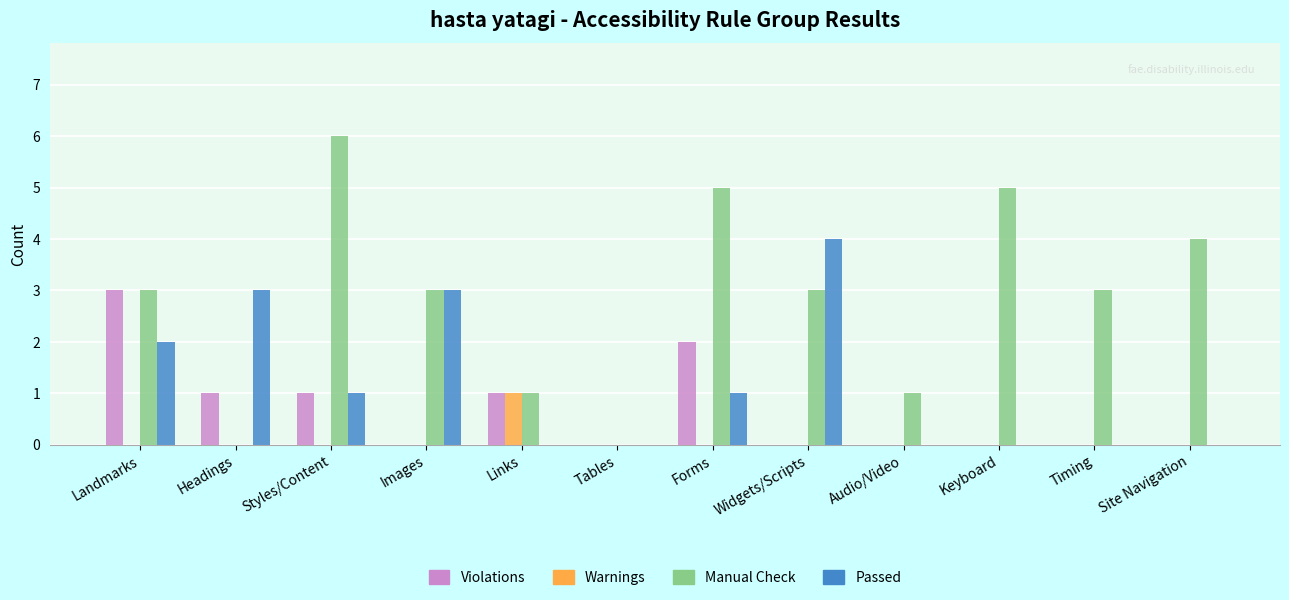

Between Landmarks and Timing, which series saw the biggest shift?

Violations